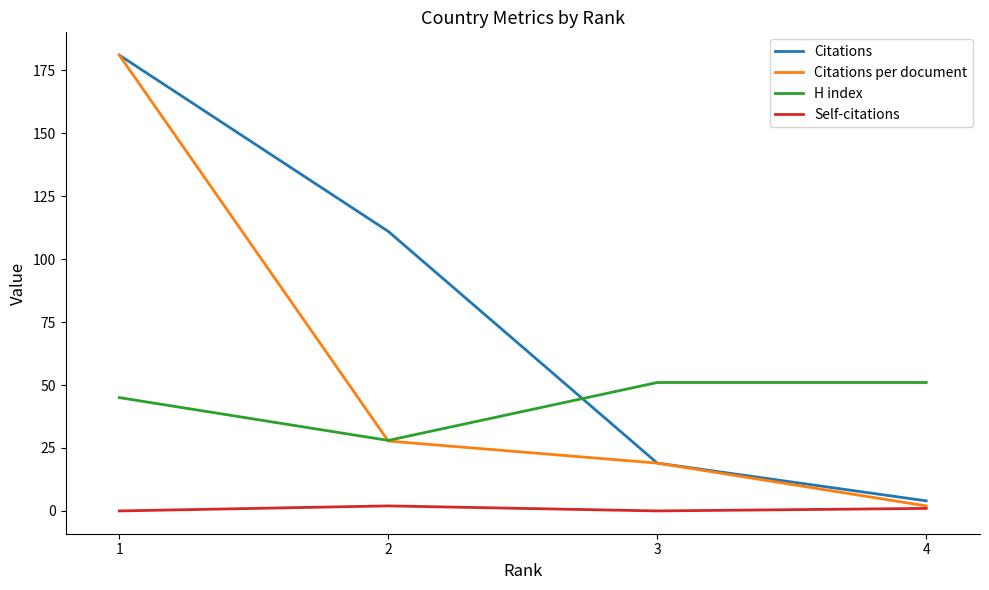

At how many categories does at least one series exceed 7?

4